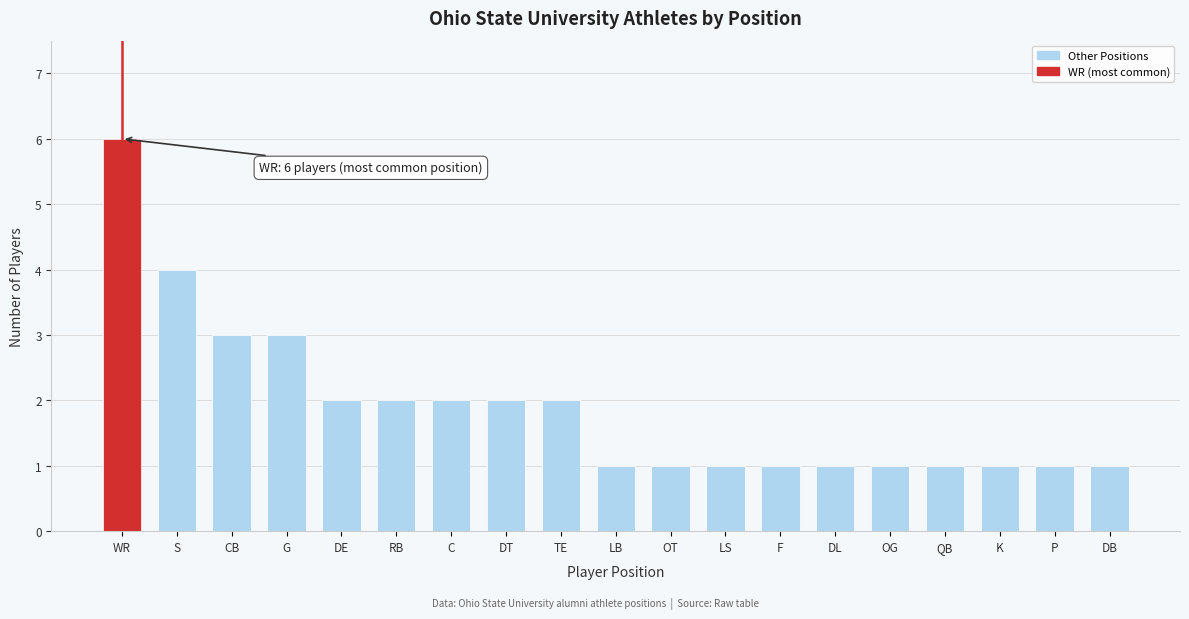

Reading left to right, list all the values displayed in this chart.

6	4	3	3	2	2	2	2	2	1	1	1	1	1	1	1	1	1	1